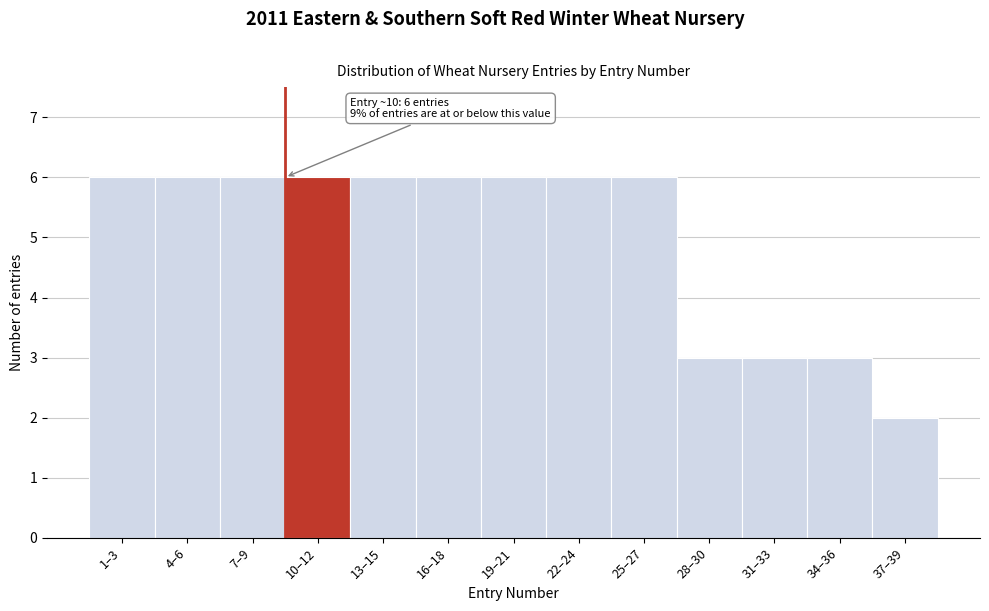

Reading left to right, what are all the values shown in this chart?

6	6	6	6	6	6	6	6	6	3	3	3	2